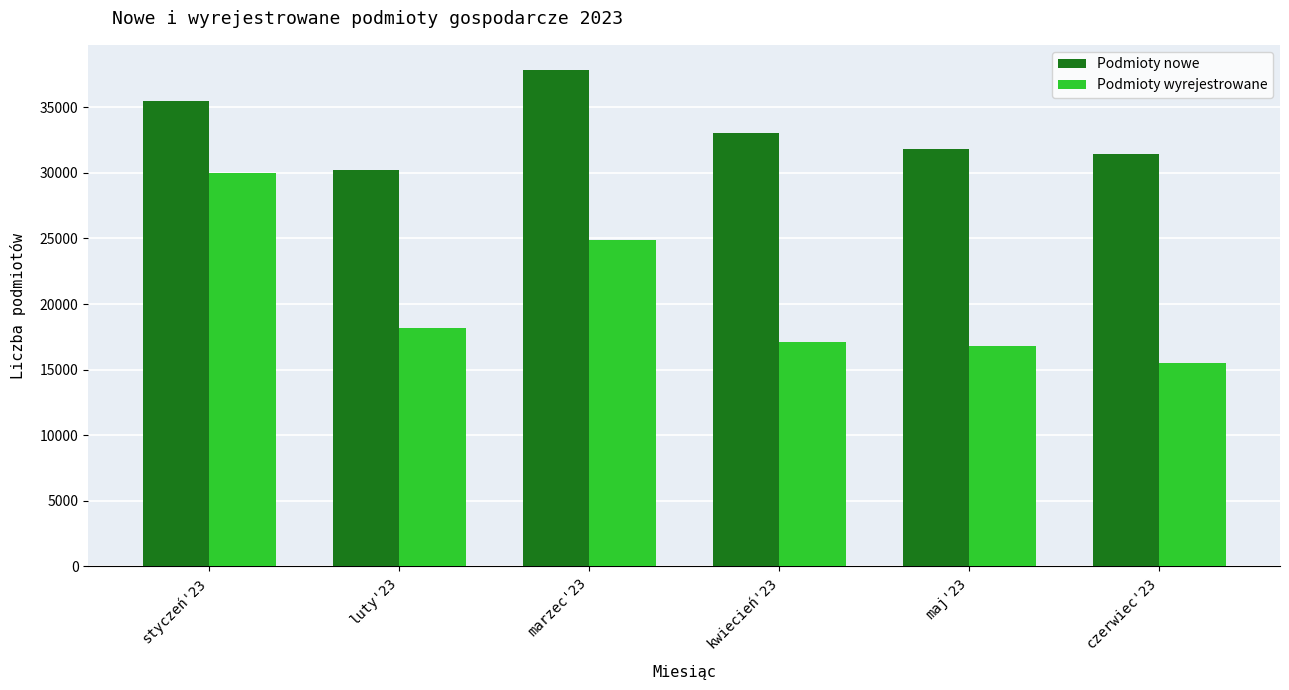

How many bars are there in each group?

2